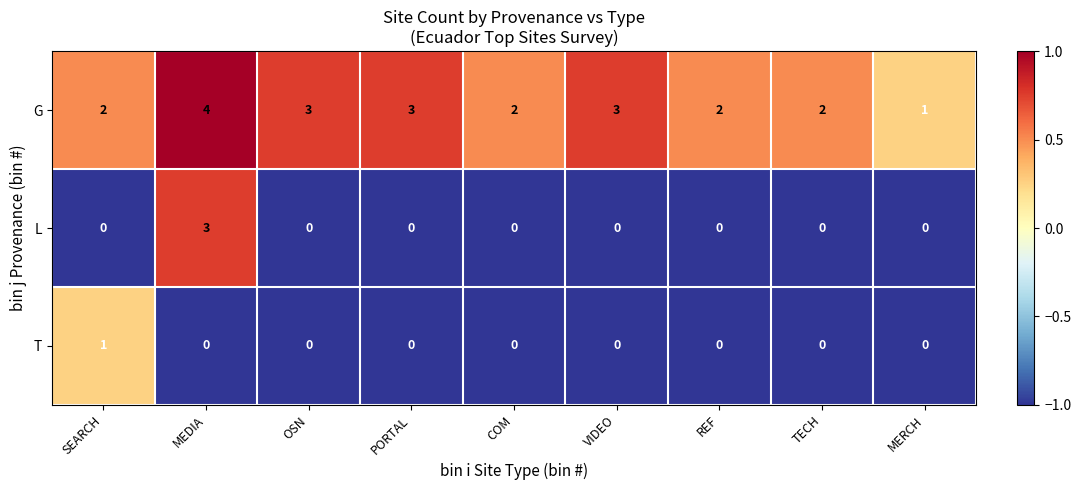

Rank the series by their maximum value, from highest to lowest.

G, L, T